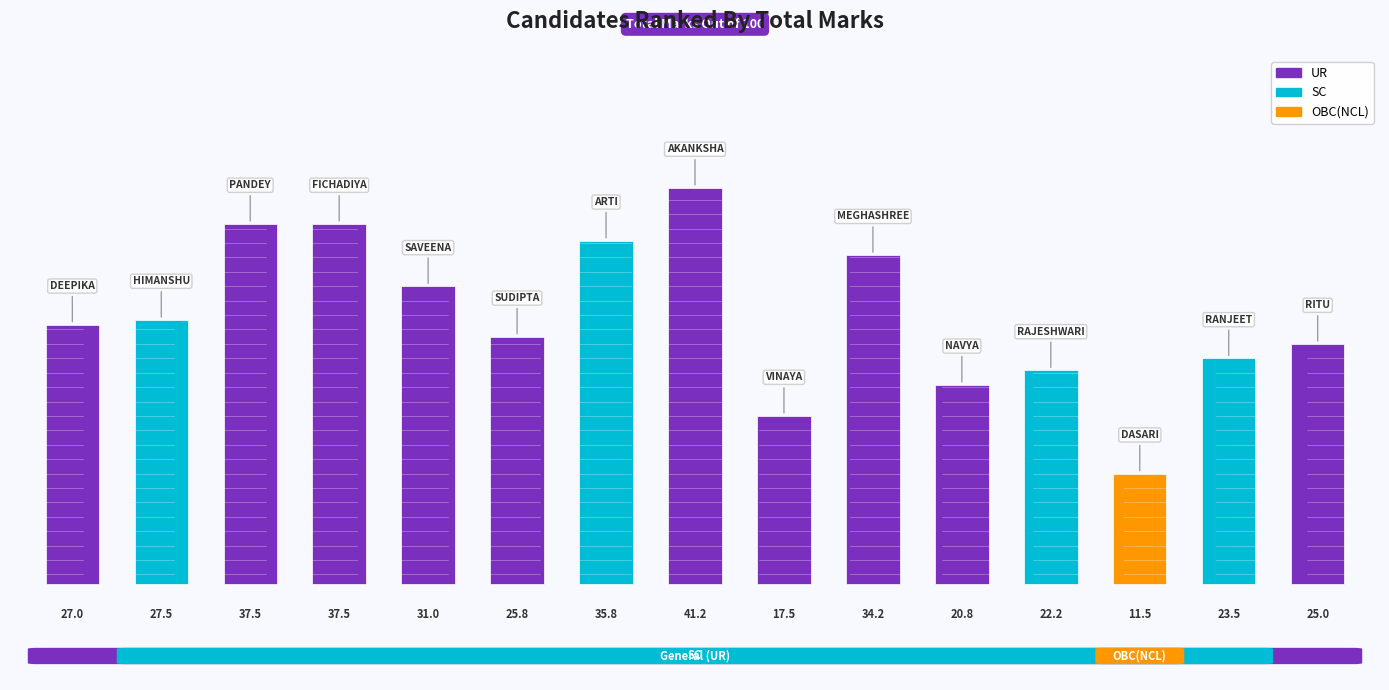

Reading left to right, extract all data points from this chart.

DEEPIKA SAINI=27.0	HIMANSHU MAKWANA=27.5	PANDEY KOMAL=37.5	FICHADIYA GAUTAM=37.5	SAVEENA CHAUHAN=31.0	SUDIPTA ROY=25.8	ARTI=35.8	AKANKSHA THAKUR=41.2	VINAYA RAO=17.5	MEGHASHREE B M=34.2	NAVYA A S=20.8	RAJESHWARI P=22.2	DASARI RAMBABU=11.5	RANJEET SINGH=23.5	RITU KALIA=25.0